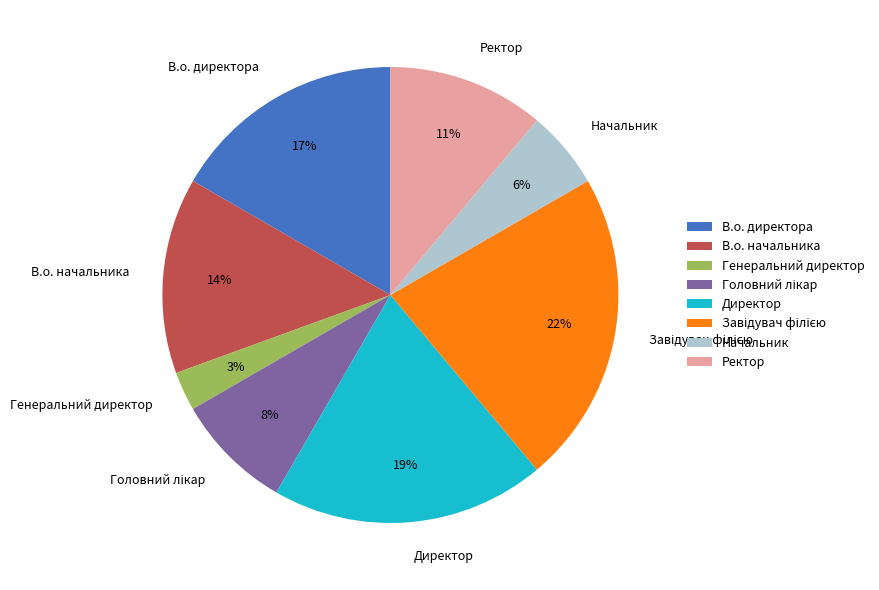

To the nearest percent, what is the combined percentage of Директор and В.о. начальника?

33%